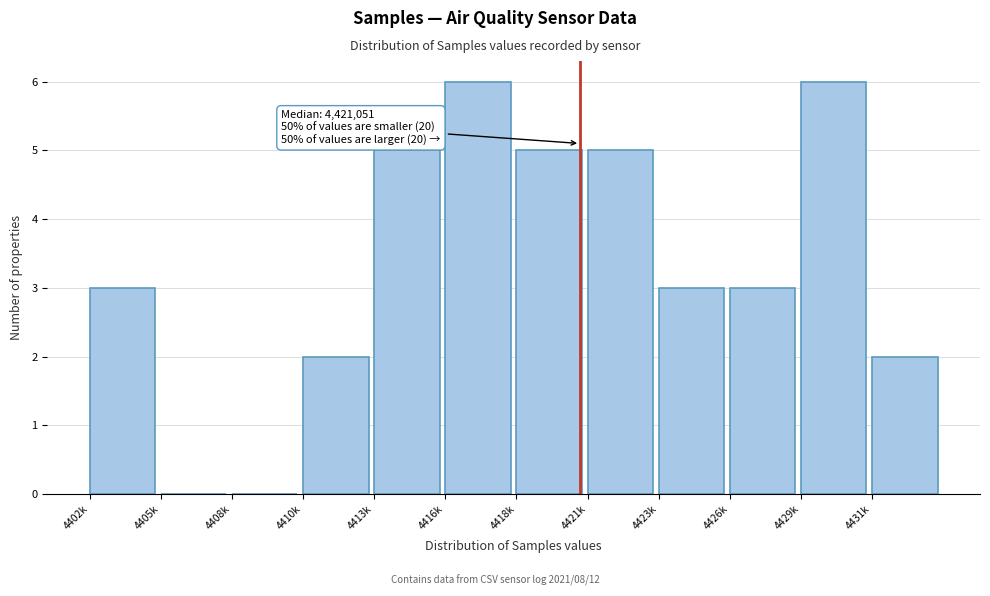

Reading left to right, what are all the values shown in this chart?

4402k=3	4405k=0	4408k=0	4410k=2	4413k=5	4416k=6	4418k=5	4421k=5	4423k=3	4426k=3	4429k=6	4431k=2